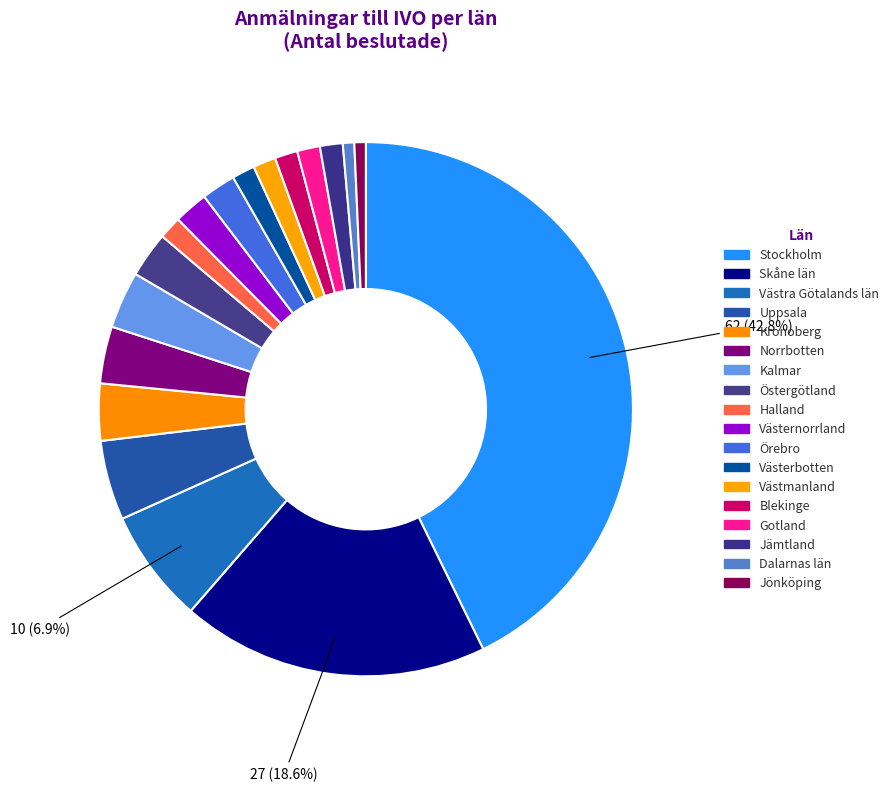

What percentage is the Jönköping slice, to the nearest percent?

1%